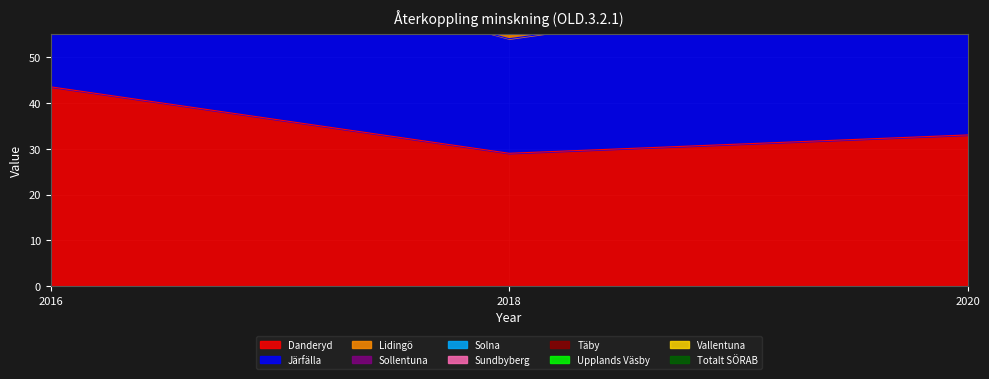

Which series has the widest spread of values?

Totalt SÖRAB